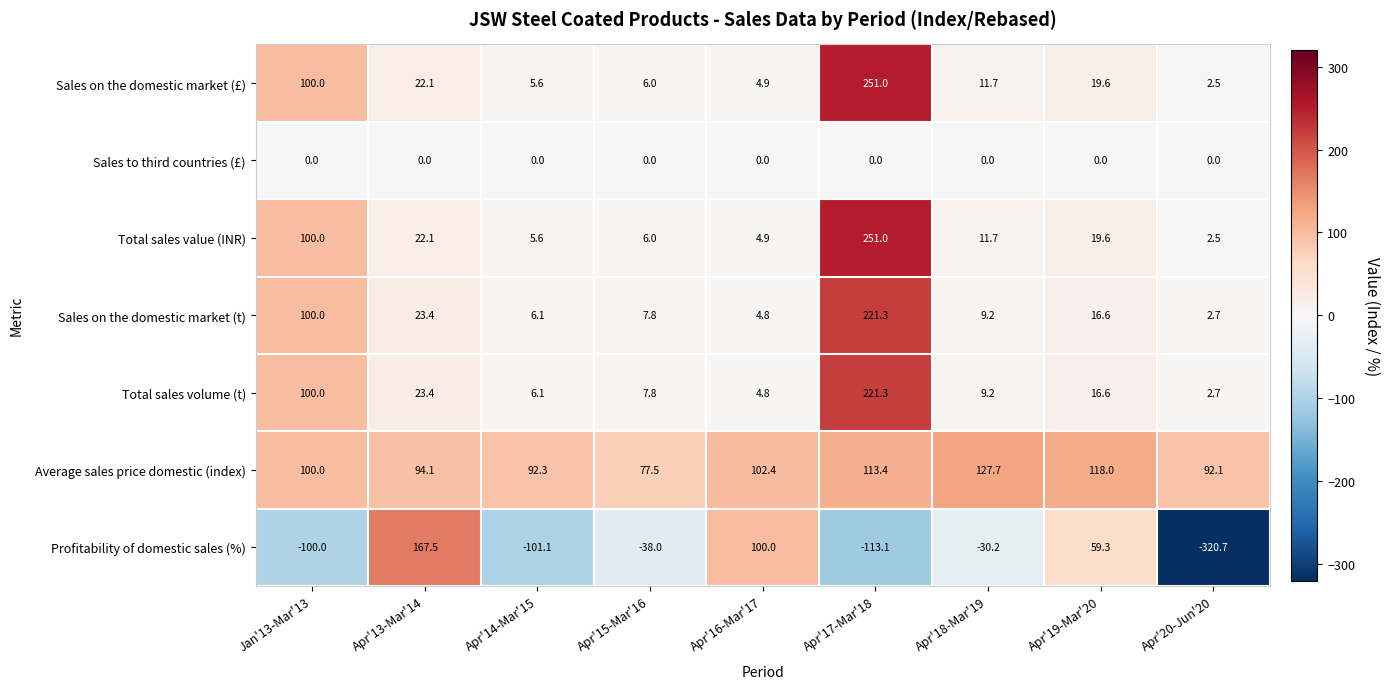

What is the difference between the highest and lowest values at Apr'18-Mar'19?

157.9